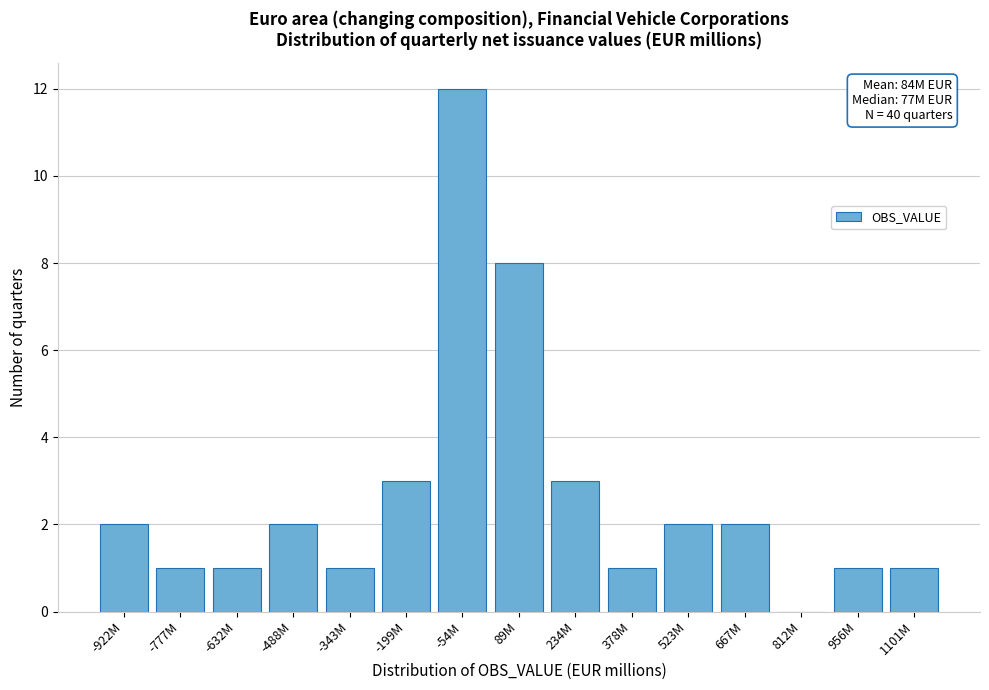

Reading right to left, extract all data points from this chart.

1101M=1	956M=1	812M=0	667M=2	523M=2	378M=1	234M=3	89M=8	-54M=12	-199M=3	-343M=1	-488M=2	-632M=1	-777M=1	-922M=2